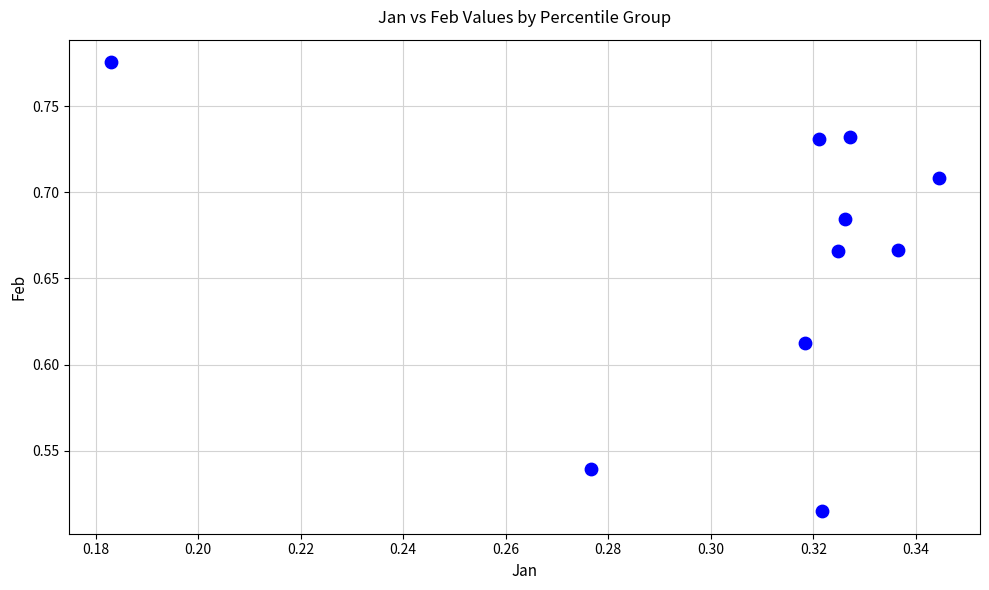

What is the average X value?

0.3